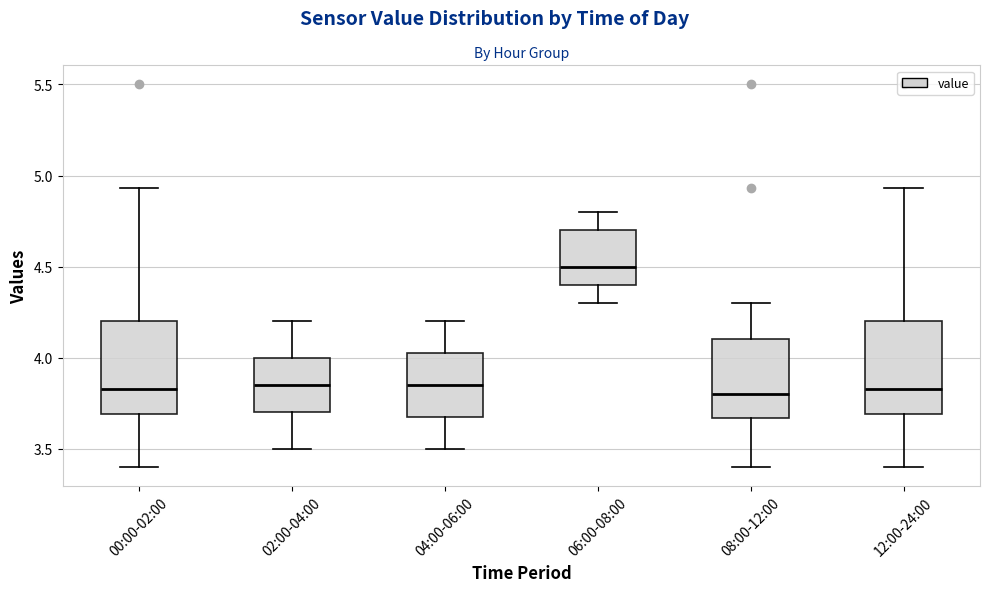

Reading left to right, transcribe this box plot: for each box, give where its median line is, the range the box spans, and where its two whiskers end, as read against the y-axis. The values are not printed on the chart, so give them approximately, as read against the axis.

00:00-02:00: median 3.85, box 3.70 to 4.20, whiskers 3.40 to 4.95
02:00-04:00: median 3.85, box 3.70 to 4.00, whiskers 3.50 to 4.20
04:00-06:00: median 3.85, box 3.70 to 4.05, whiskers 3.50 to 4.20
06:00-08:00: median 4.50, box 4.40 to 4.70, whiskers 4.30 to 4.80
08:00-12:00: median 3.80, box 3.65 to 4.10, whiskers 3.40 to 4.30
12:00-24:00: median 3.85, box 3.70 to 4.20, whiskers 3.40 to 4.95